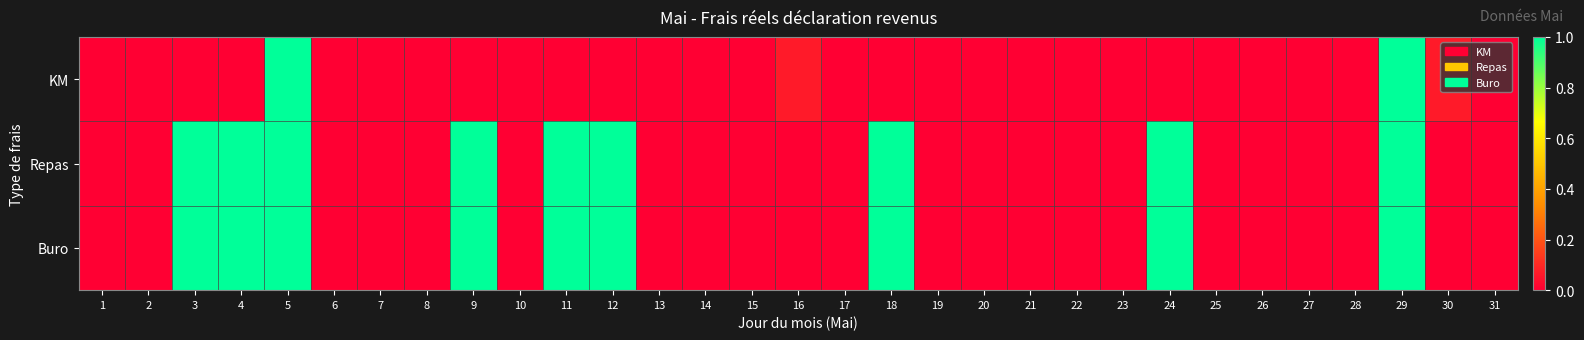

How many categories are shown in the chart?

31